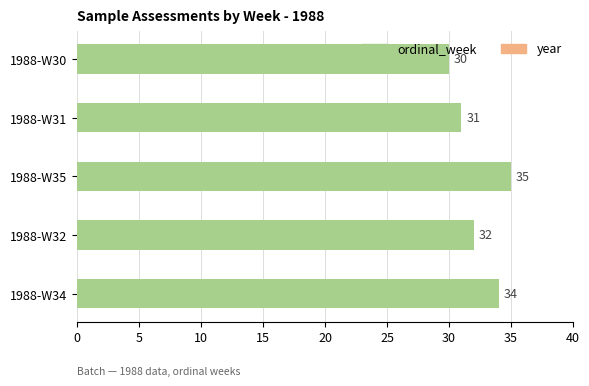

What is the change in value from 1988-W30 to 1988-W34?

+4